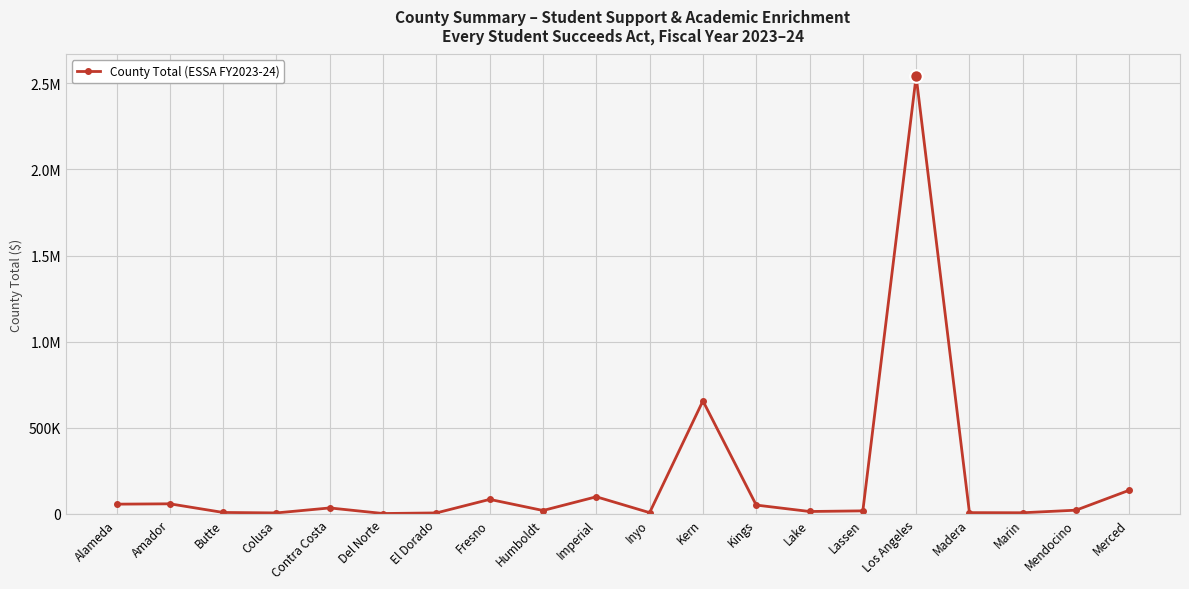

Reading right to left, transcribe all the data shown in this chart.

Merced=137918	Mendocino=21927	Marin=6914	Madera=7588	Los Angeles=2540020	Lassen=17926	Lake=14215	Kings=51547	Kern=656254	Inyo=7500	Imperial=99678	Humboldt=20000	Fresno=84529	El Dorado=5933	Del Norte=2500	Contra Costa=34871	Colusa=6022	Butte=8582	Amador=58786	Alameda=56809